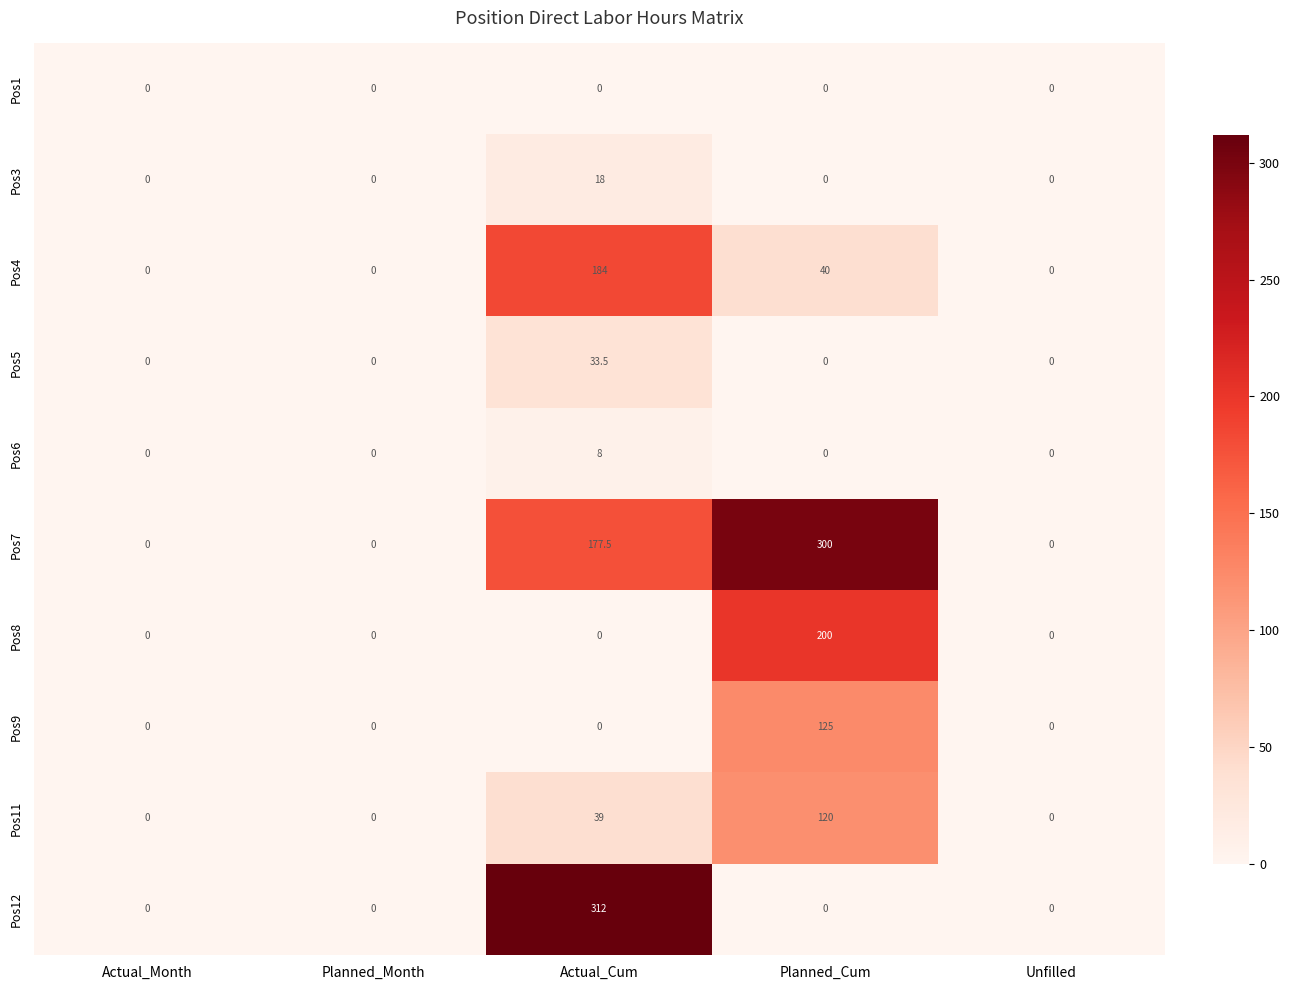

The value of Pos6 at Actual_Cum is 8.0. True or false?

True